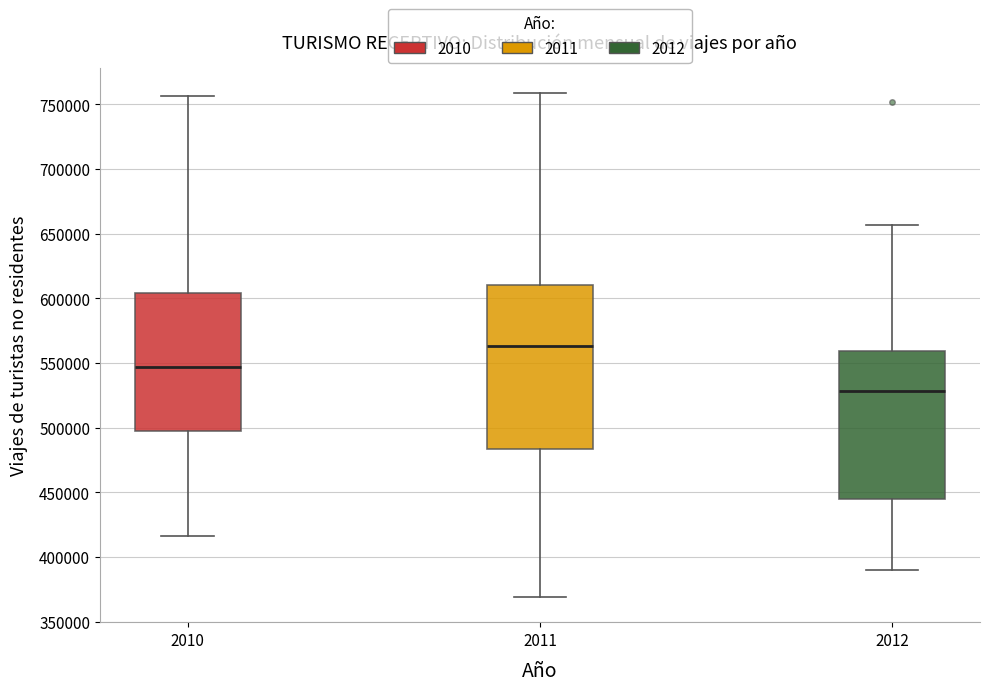

Where is the lower edge of the box at x = 2012 on the y-axis? The values are not printed on the chart, so give them approximately, as read against the axis.

445000